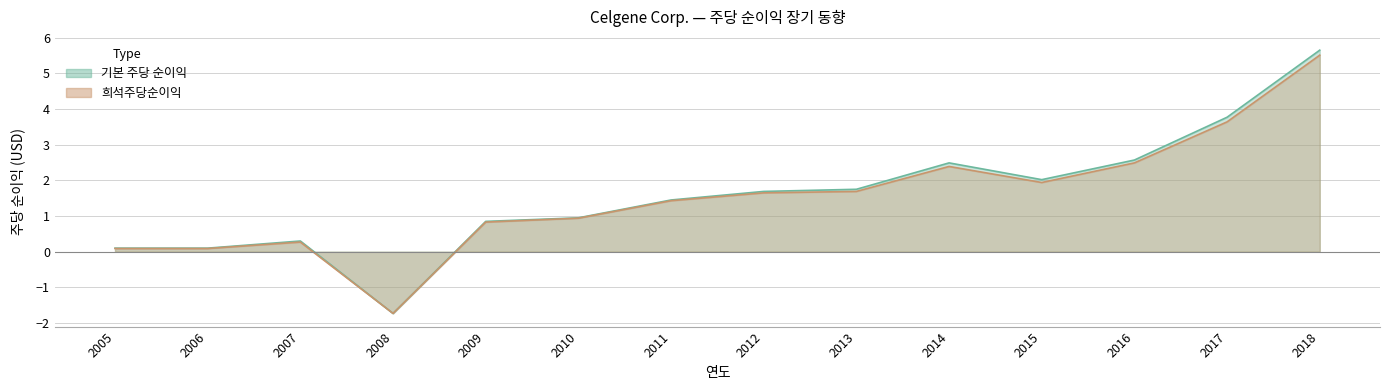

At which category does 희석주당순이익 reach its first local valley?

2008